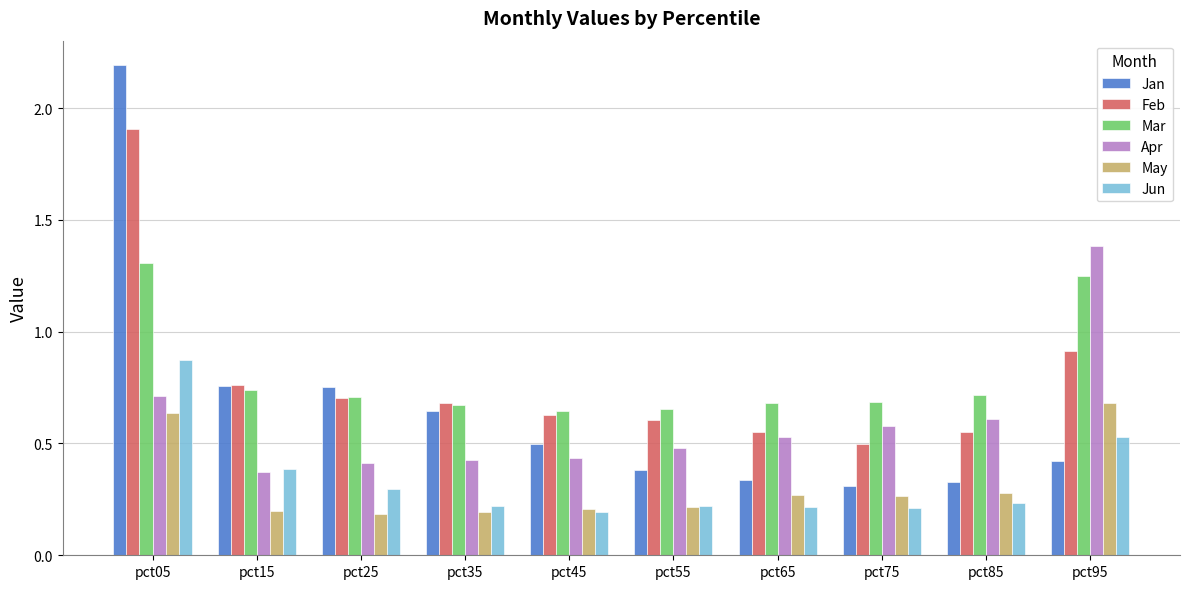

How many groups of bars are there?

10